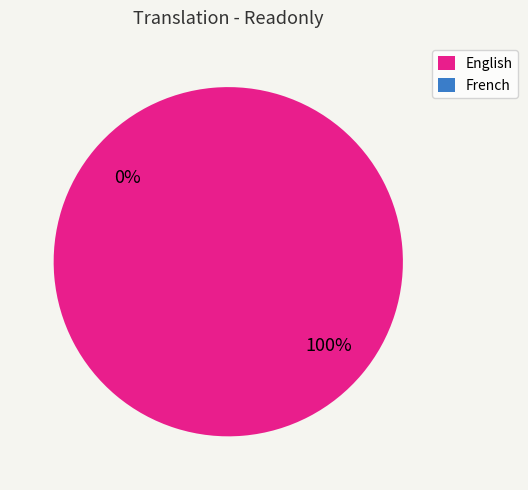

How many segments does this pie chart have?

2